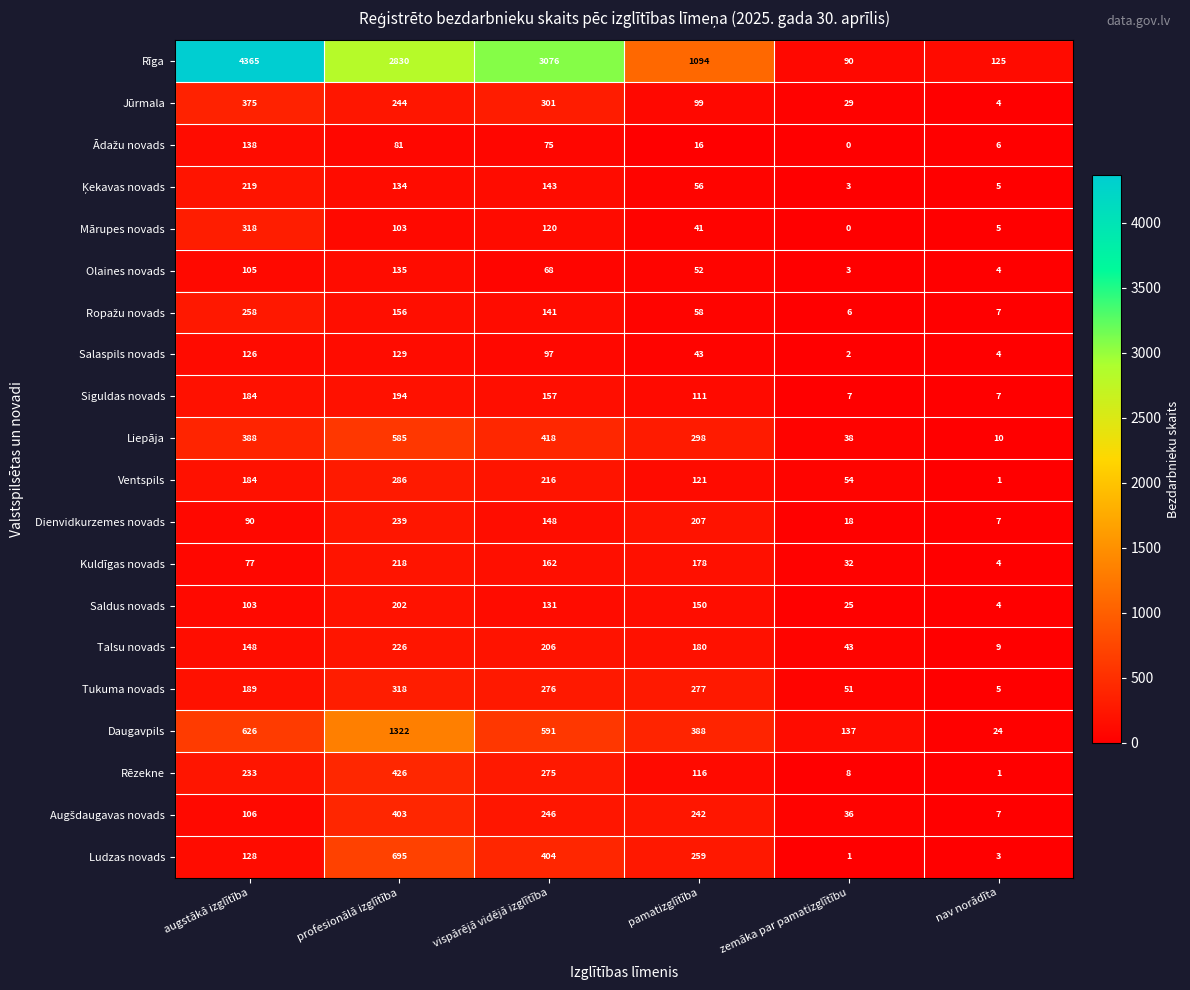

The value of Rēzekne at profesionālā izglītība is 426. True or false?

True